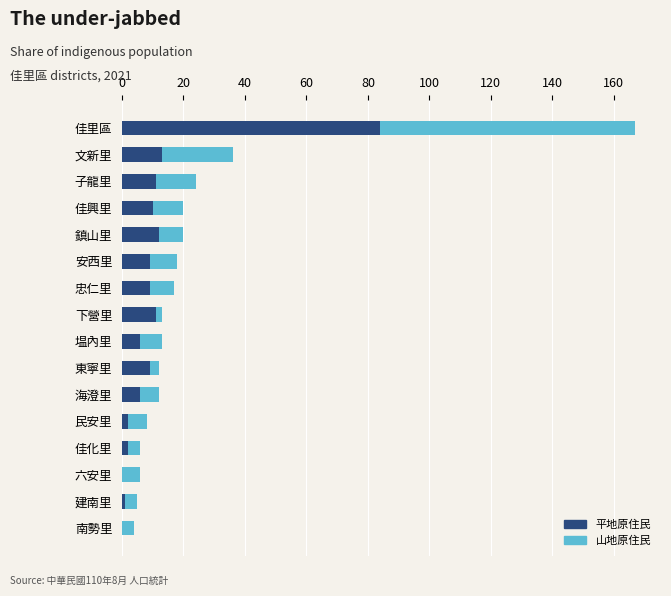

The 平地原住民 series shows 9 at 安西里. True or false?

True